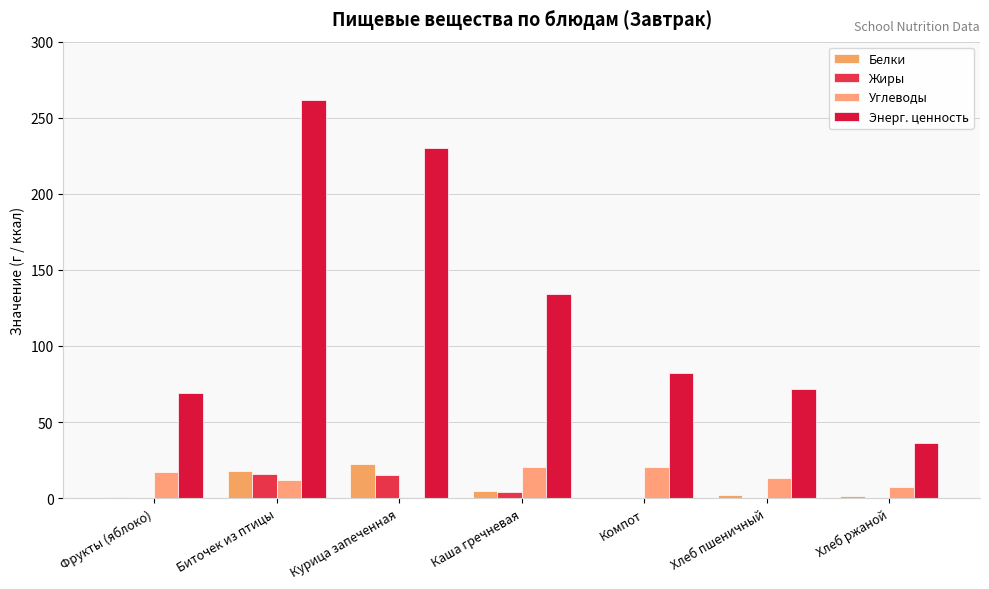

Which label corresponds to the largest value in the chart?

Биточек из птицы